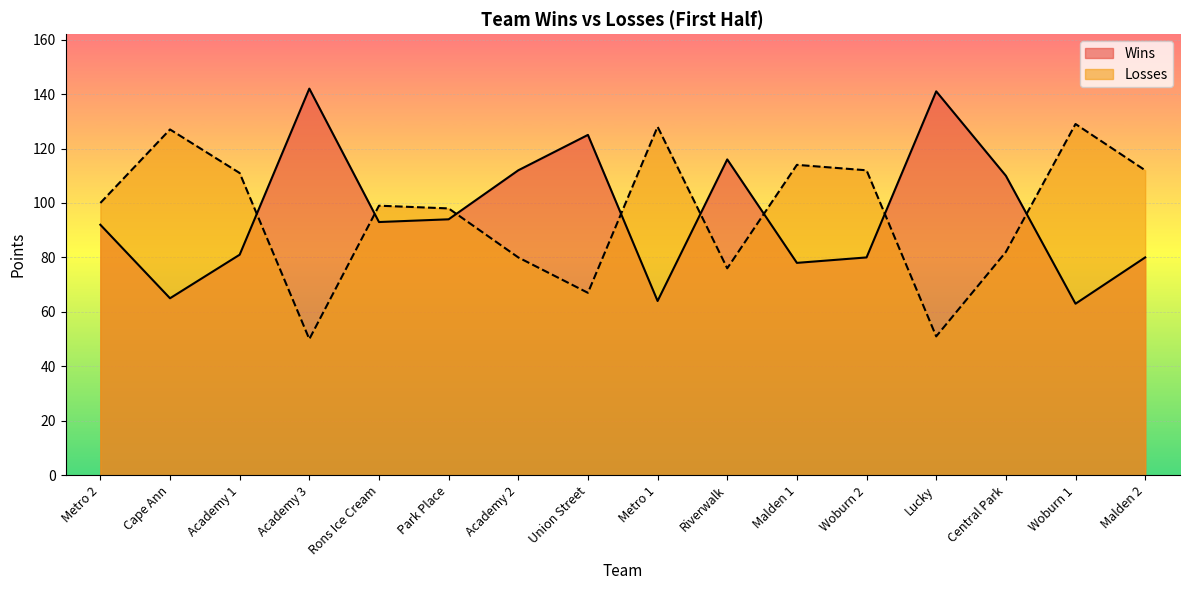

Where do Losses and Wins first cross each other?

Academy 1 and Academy 3